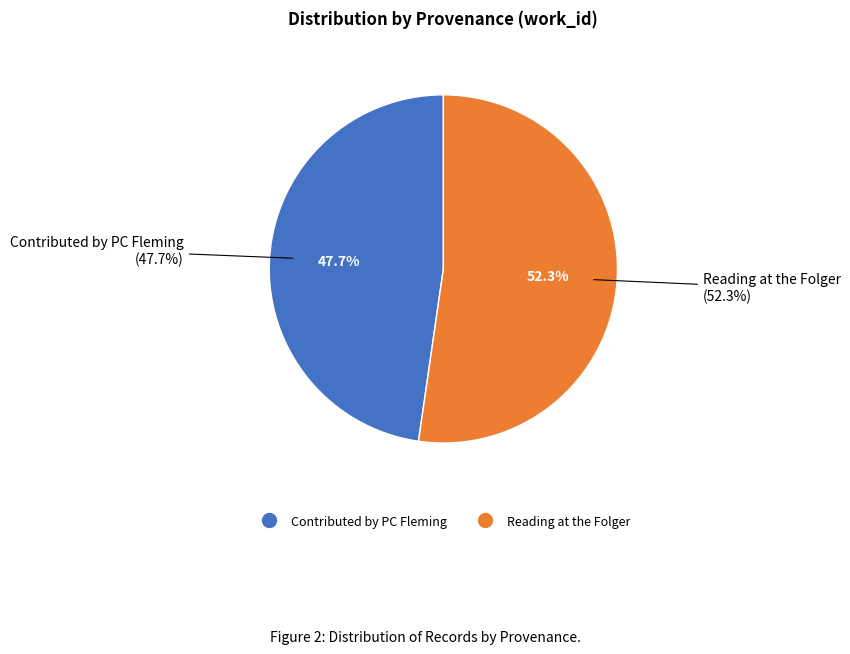

What is the ratio of the value at Reading at the Folger to the value at Contributed by PC Fleming?

1.1